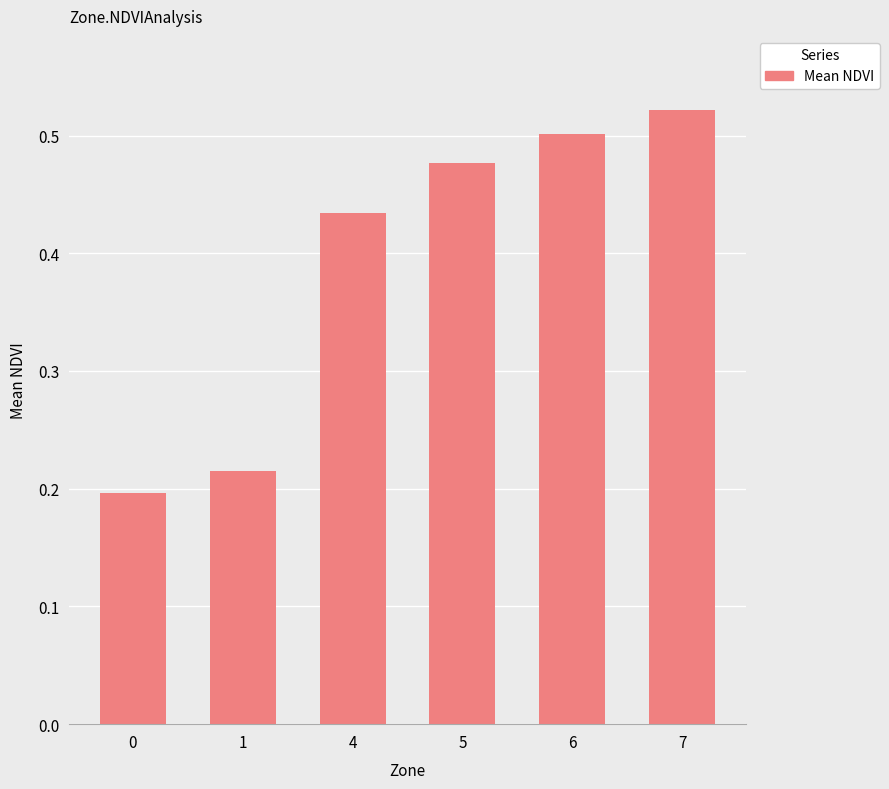

List the labels in order of value, largest first.

7, 6, 5, 4, 1, 0